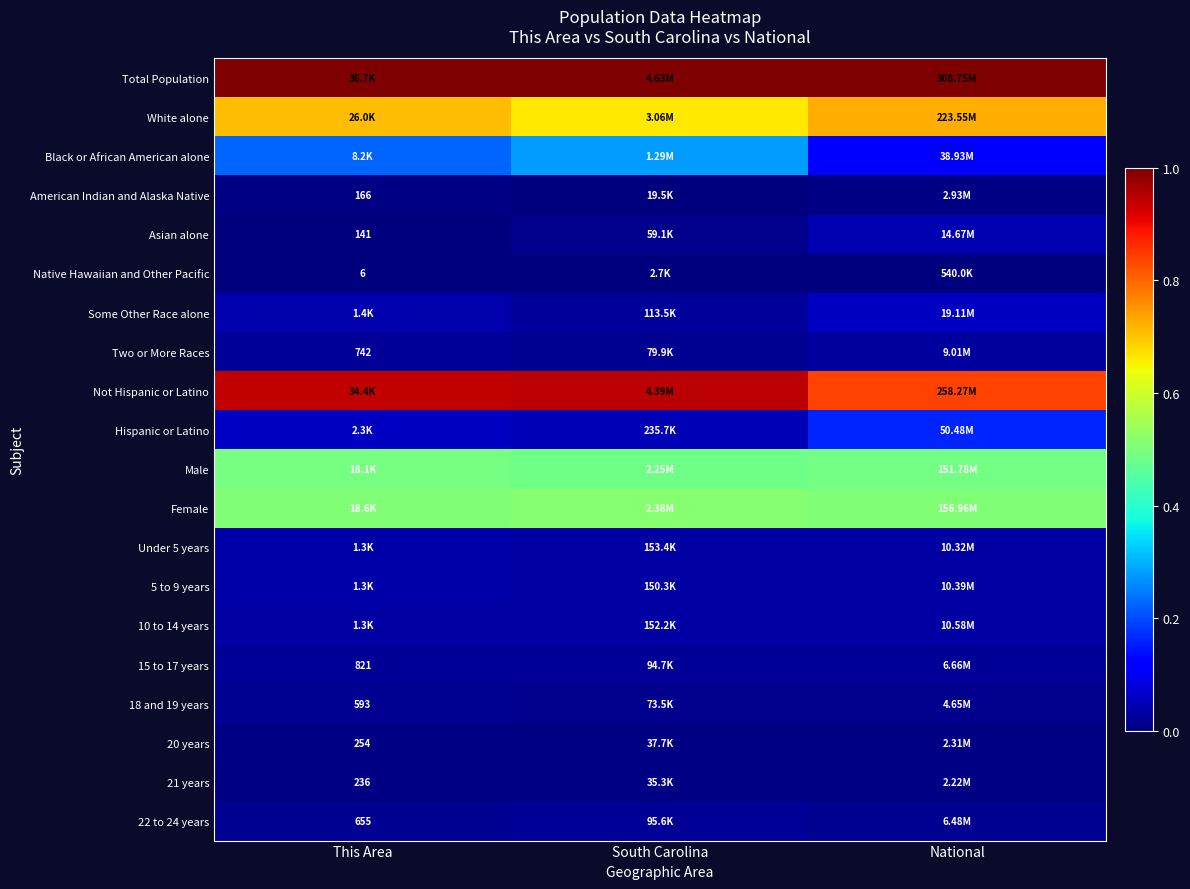

True or false: Hispanic or Latino has a value of 0.1 at South Carolina.

True